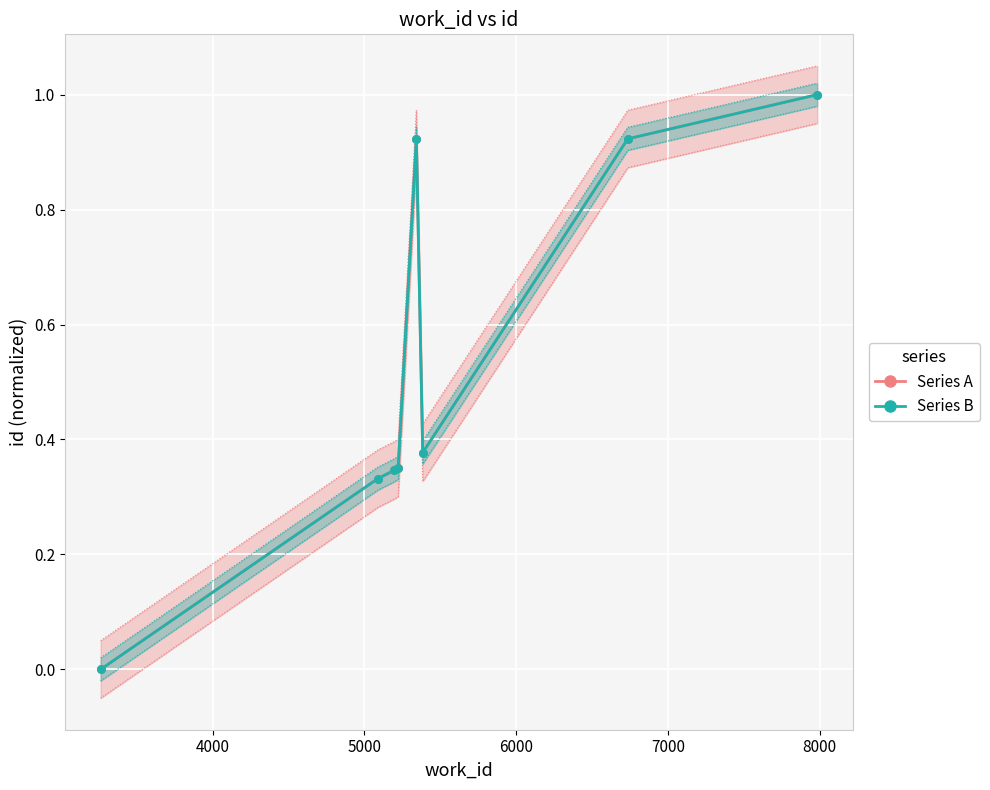

At how many categories does at least one series exceed 0?

7